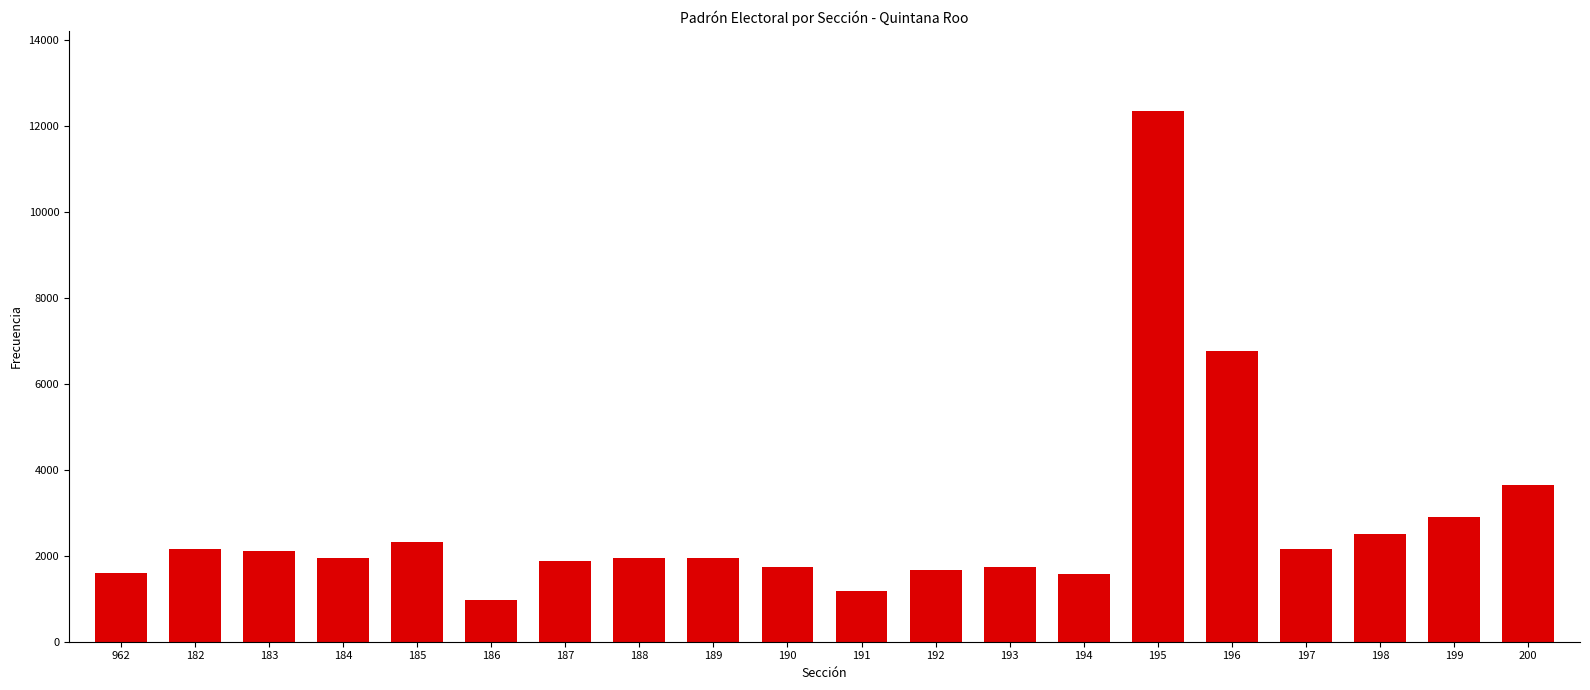

True or false: the data shows 1730 at 190.

True